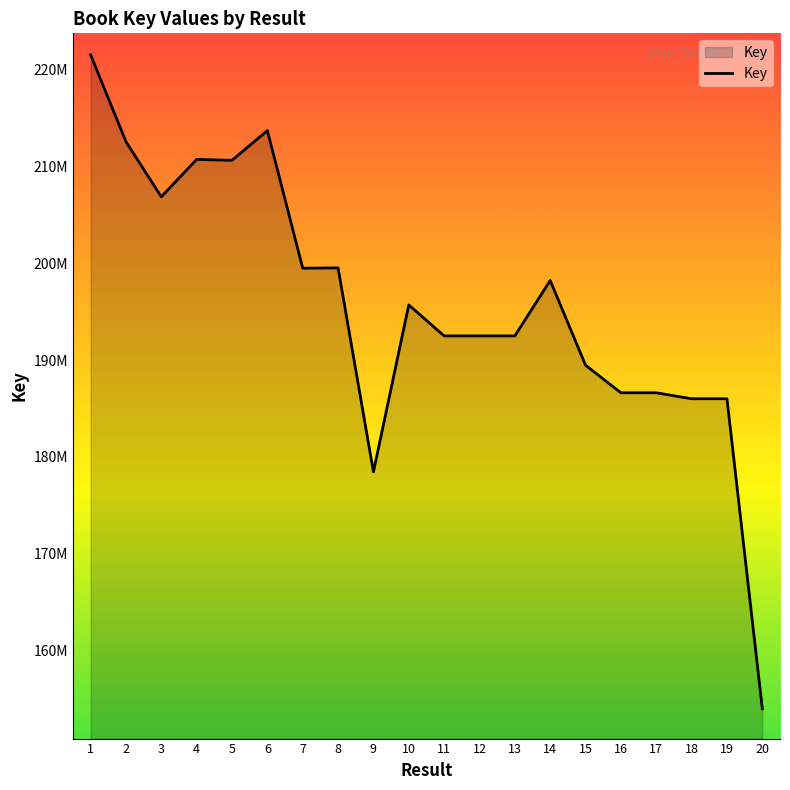

Which has a higher value, 19 or 9?

19